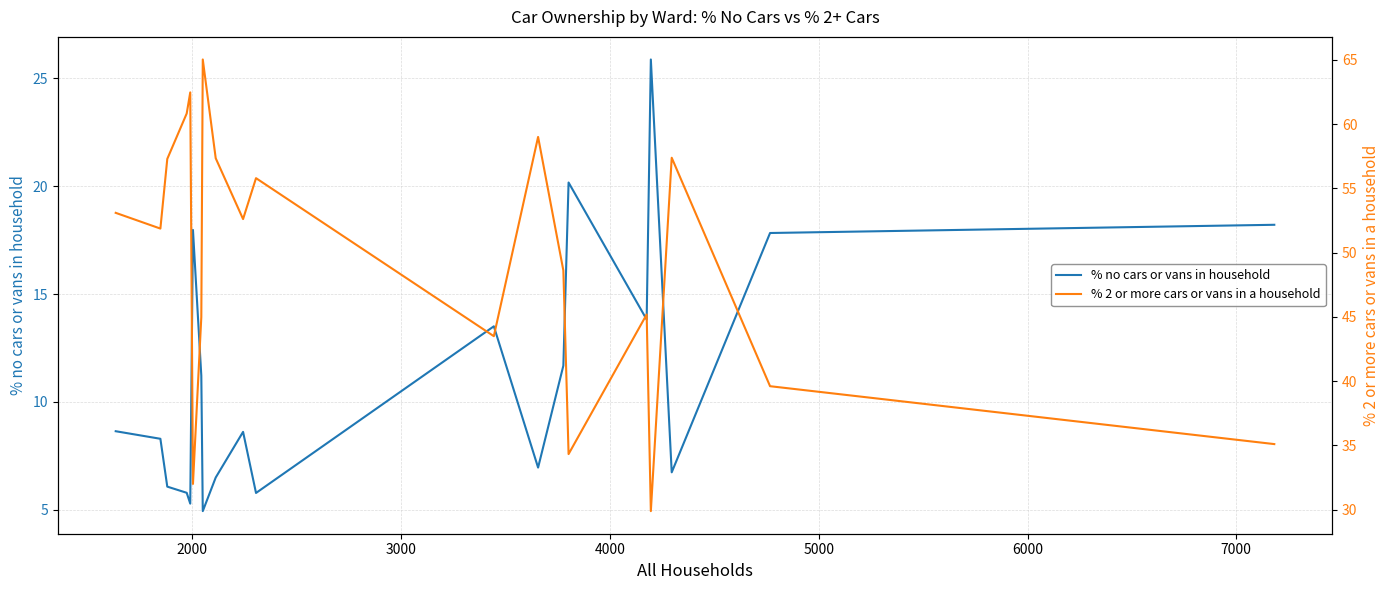

What is the difference between the second highest and minimum values in the % no cars or vans in household series?

15.2